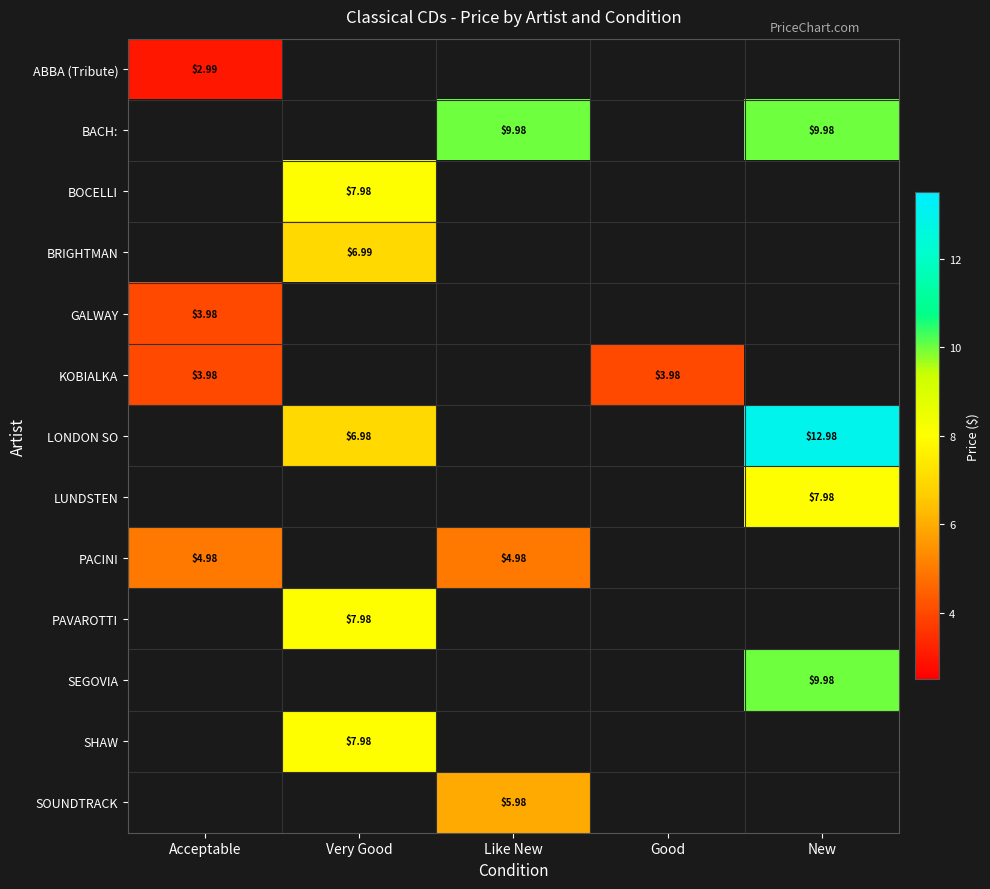

How many series are shown in this chart?

13